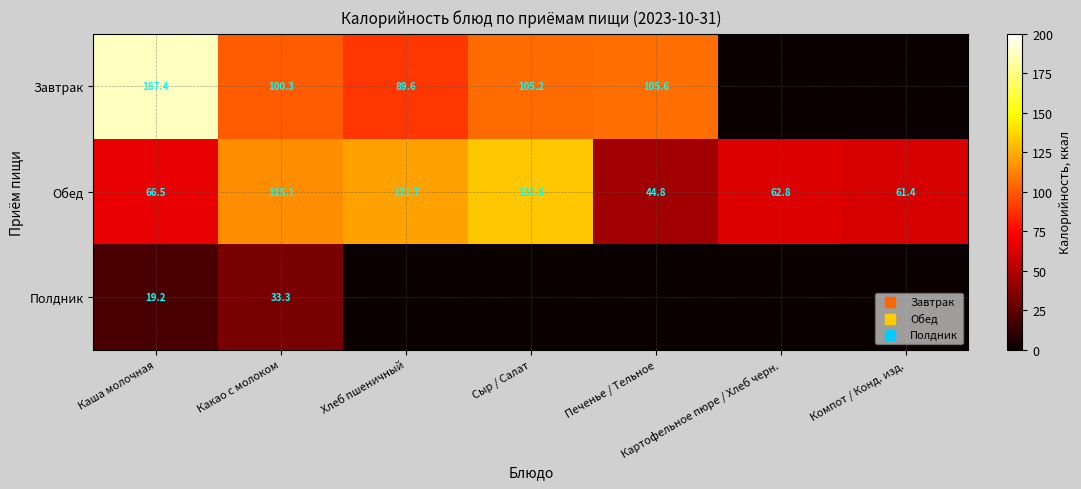

Count the number of data series in this chart.

3